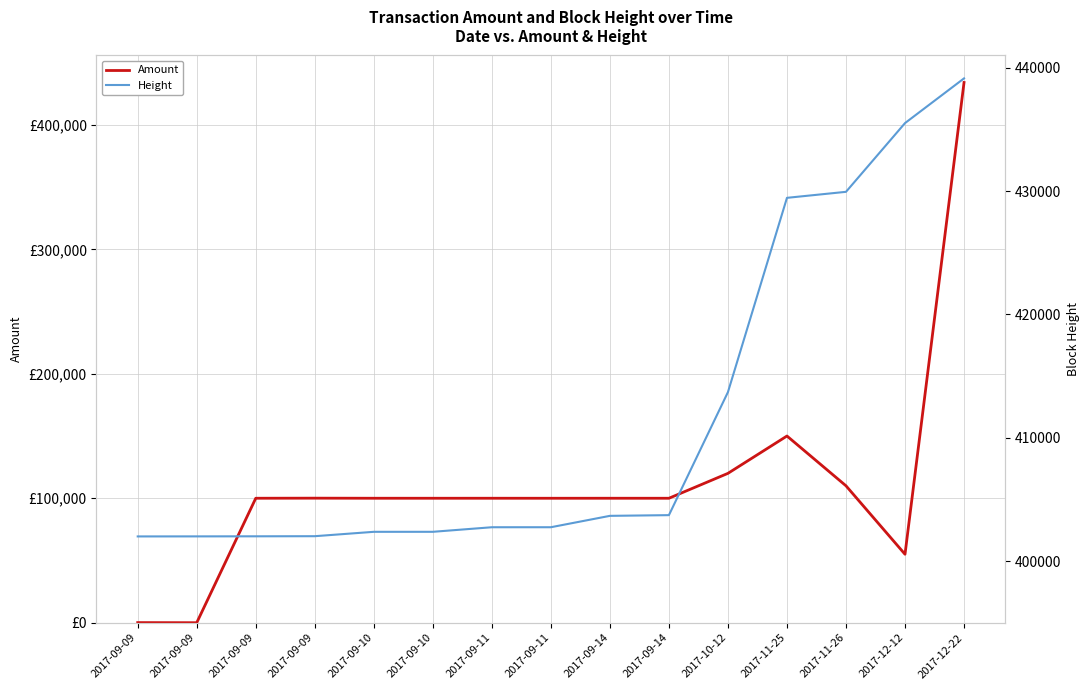

Is this an area chart (filled region under the line)?

No